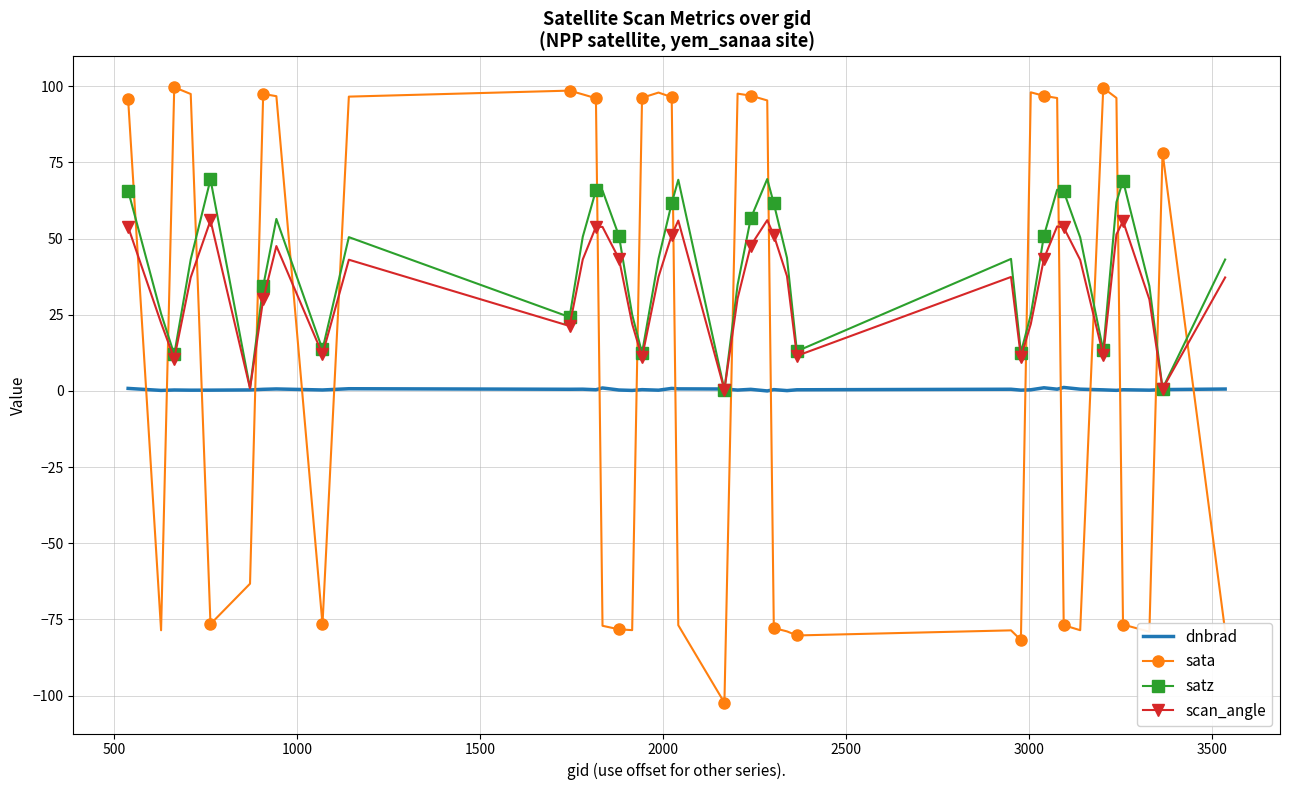

Which series has the widest spread of values?

sata